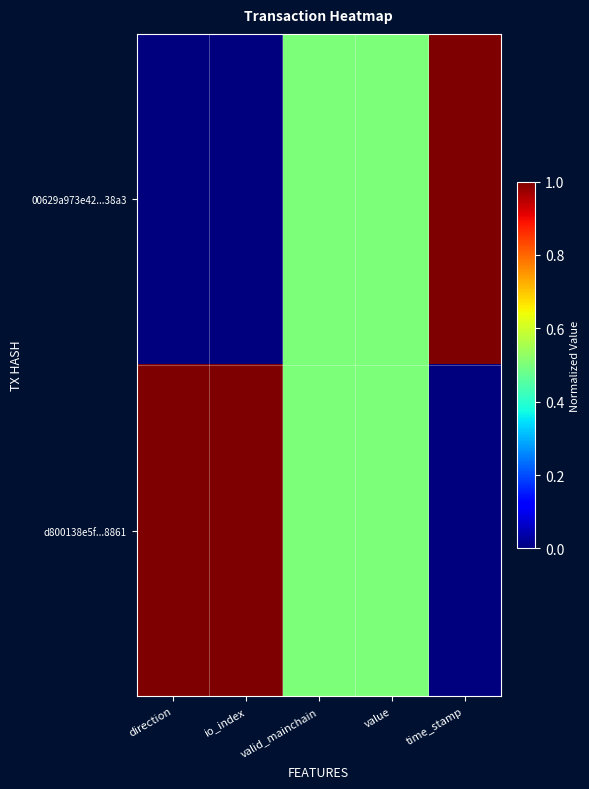

Reading left to right, what are all the values shown in this chart?

00629a973e42...38a3: direction=0.0	io_index=0.0	valid_mainchain=0.5	value=0.5	time_stamp=1.0
d800138e5f...8861: direction=1.0	io_index=1.0	valid_mainchain=0.5	value=0.5	time_stamp=0.0